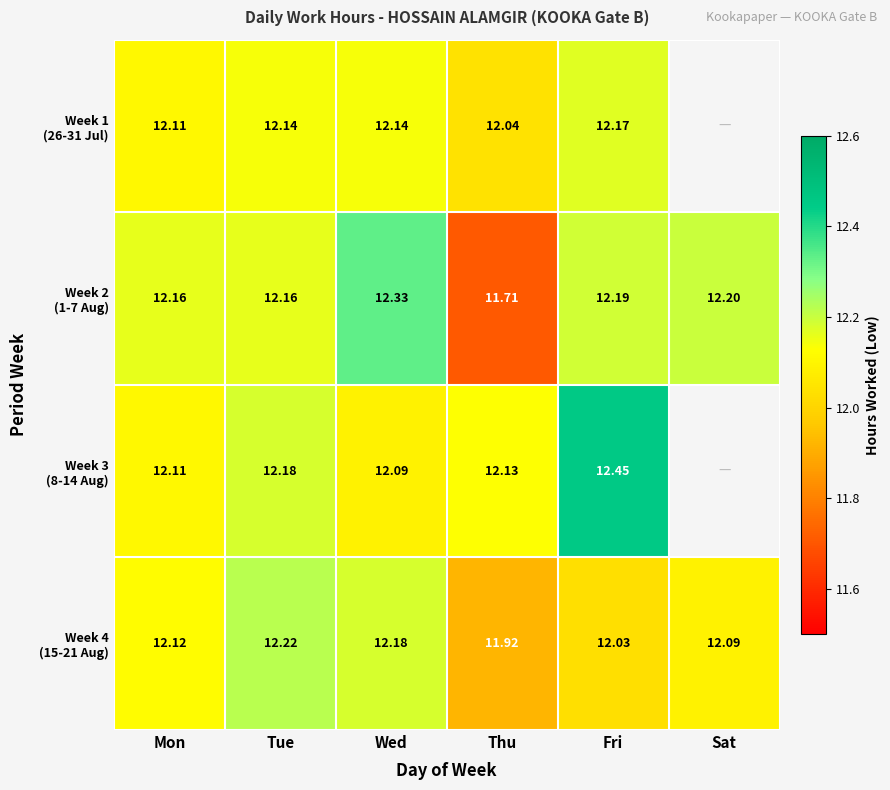

Where is Week 1 (26-31 Jul) nearest to the value 12?

Thu